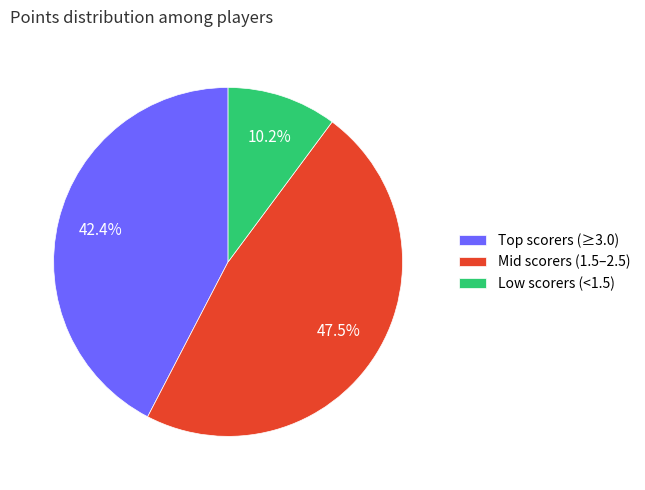

What is the ratio of the value at Mid scorers (1.5–2.5) to the value at Low scorers (<1.5)?

4.7